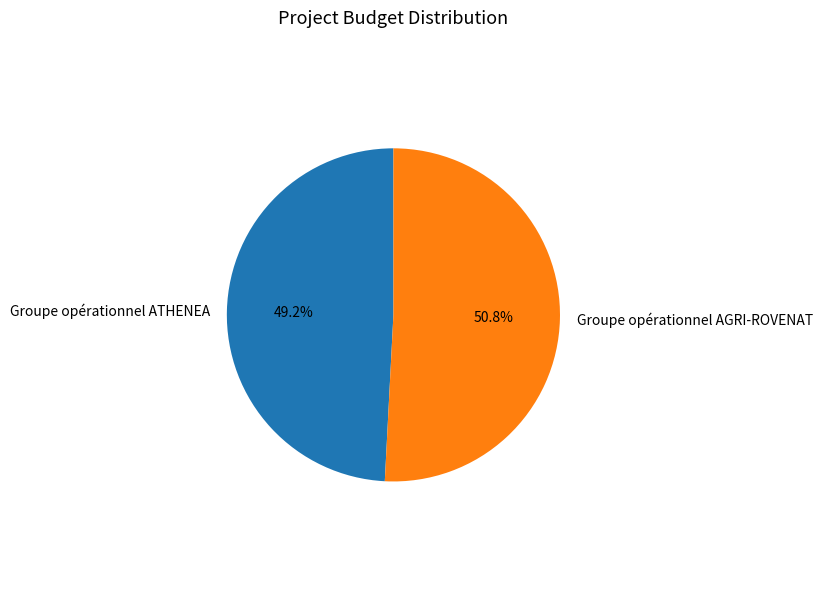

To the nearest percent, what percentage of the pie is Groupe opérationnel ATHENEA?

49%